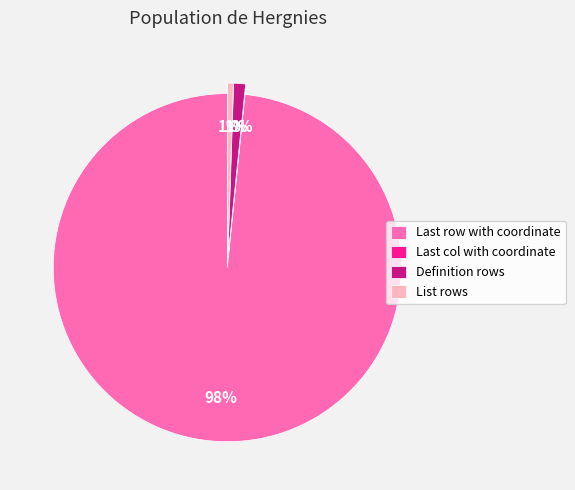

Rank the categories by value from lowest to highest.

Last col with coordinate, List rows, Definition rows, Last row with coordinate